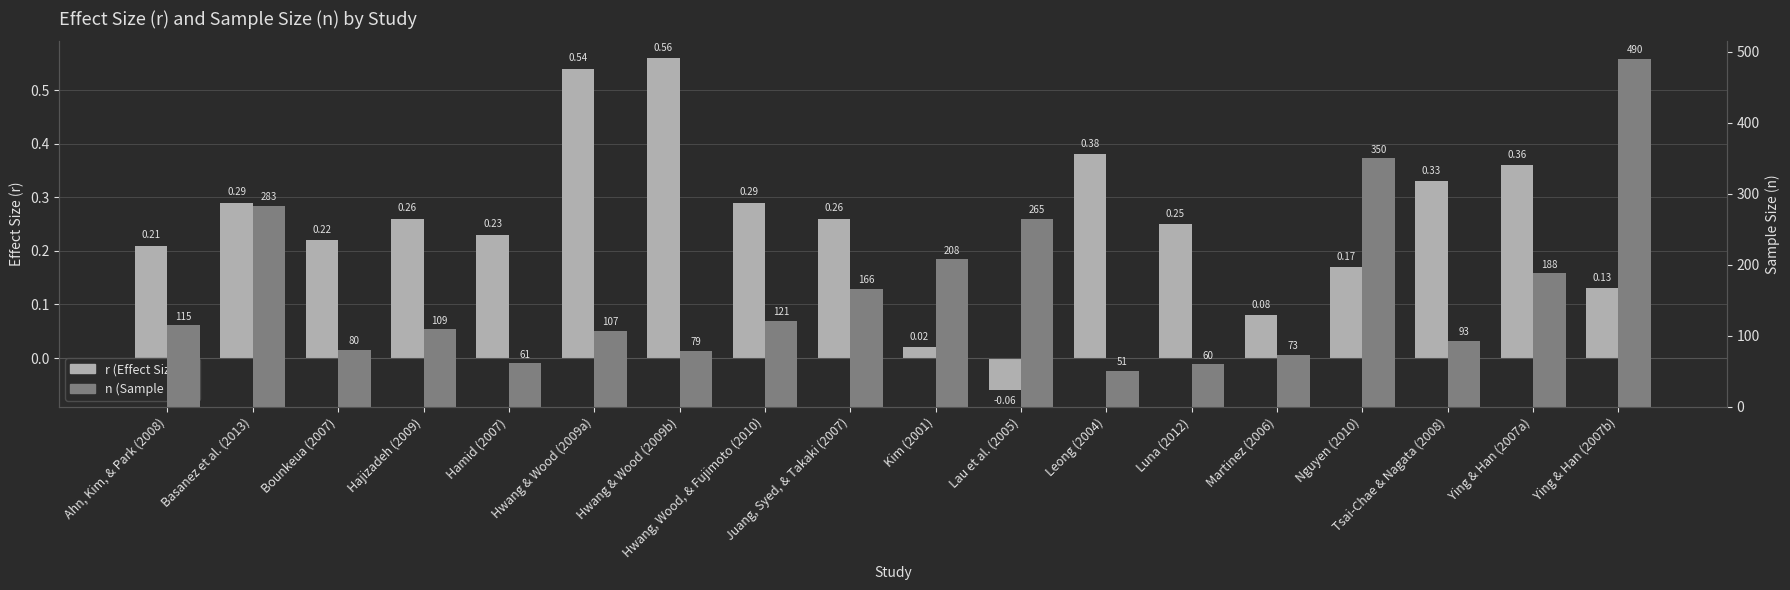

Which has a higher value, Ying & Han (2007a) or Kim (2001)?

Ying & Han (2007a)